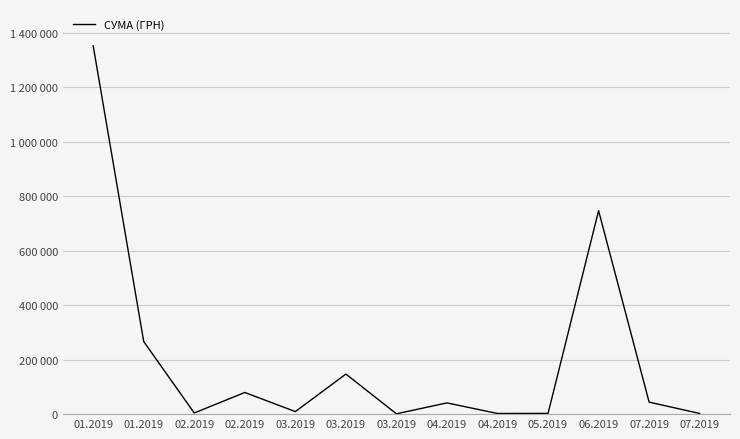

What is the change in value from 02.2019 to 06.2019?

+666979.5